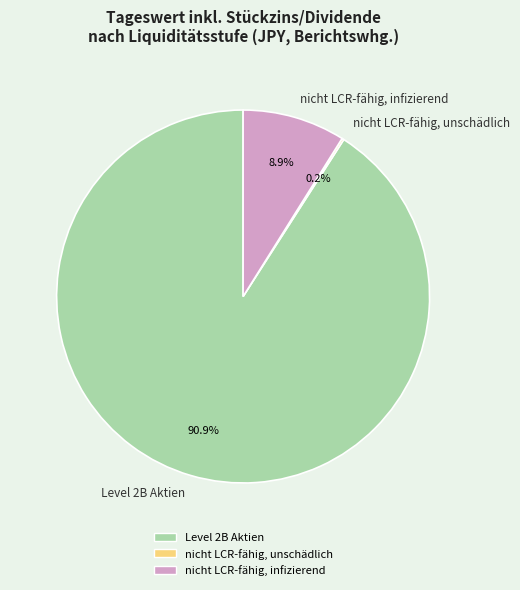

Is Level 2B Aktien the majority of the pie?

Yes